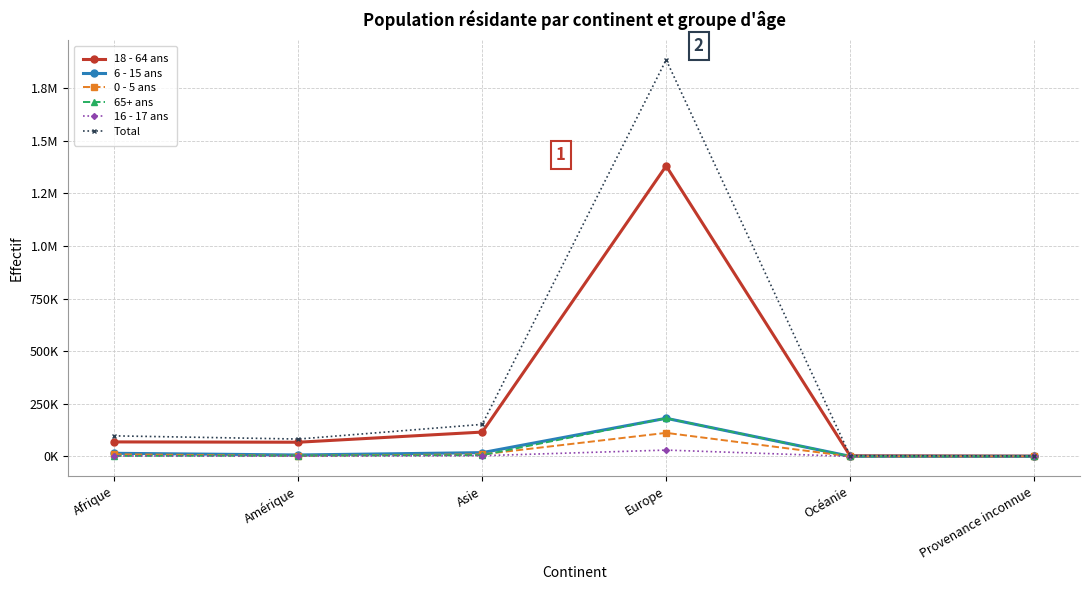

Which has a higher value, Amérique or Asie?

Asie